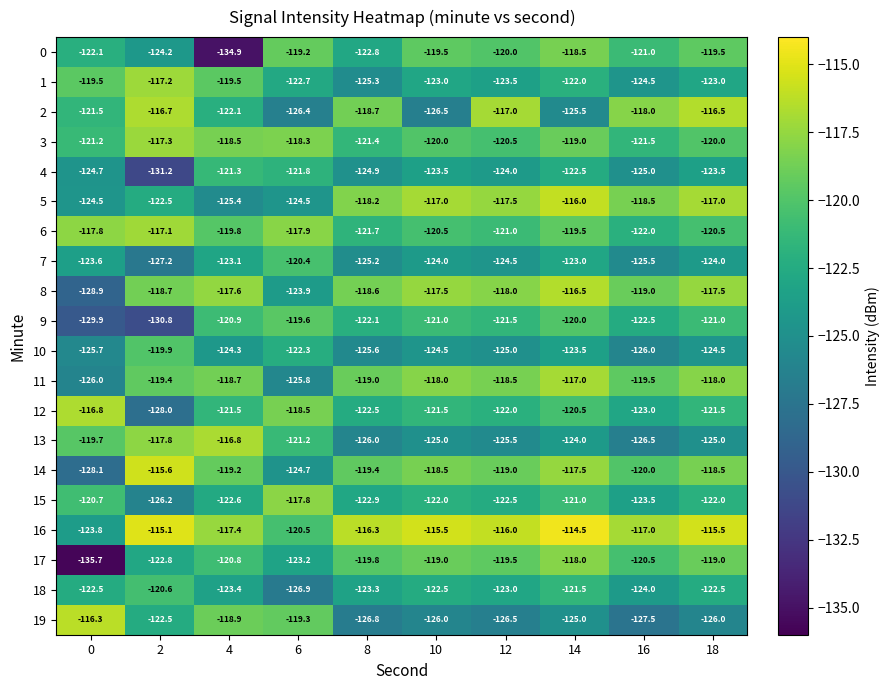

What is the minimum value shown in the chart?

-135.7